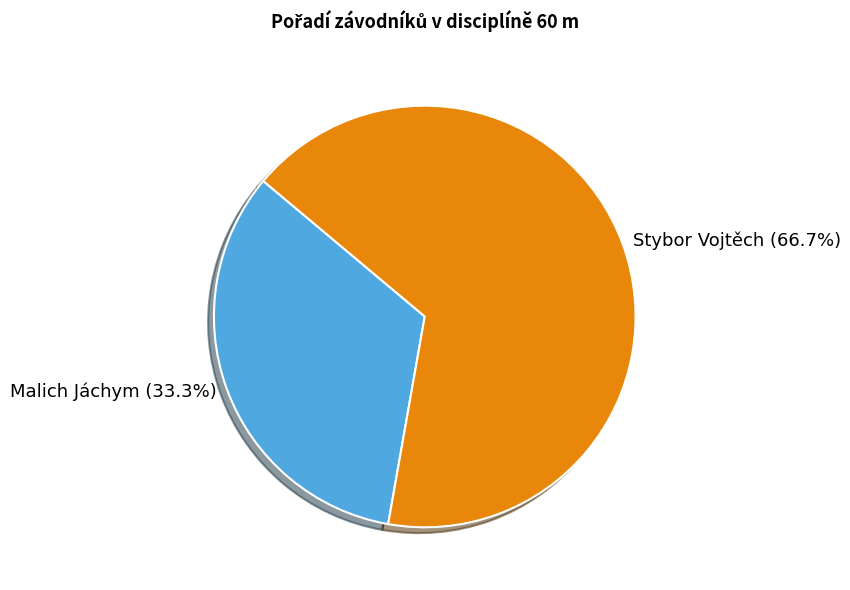

True or false: Stybor Vojtěch accounts for 59% of the total.

False